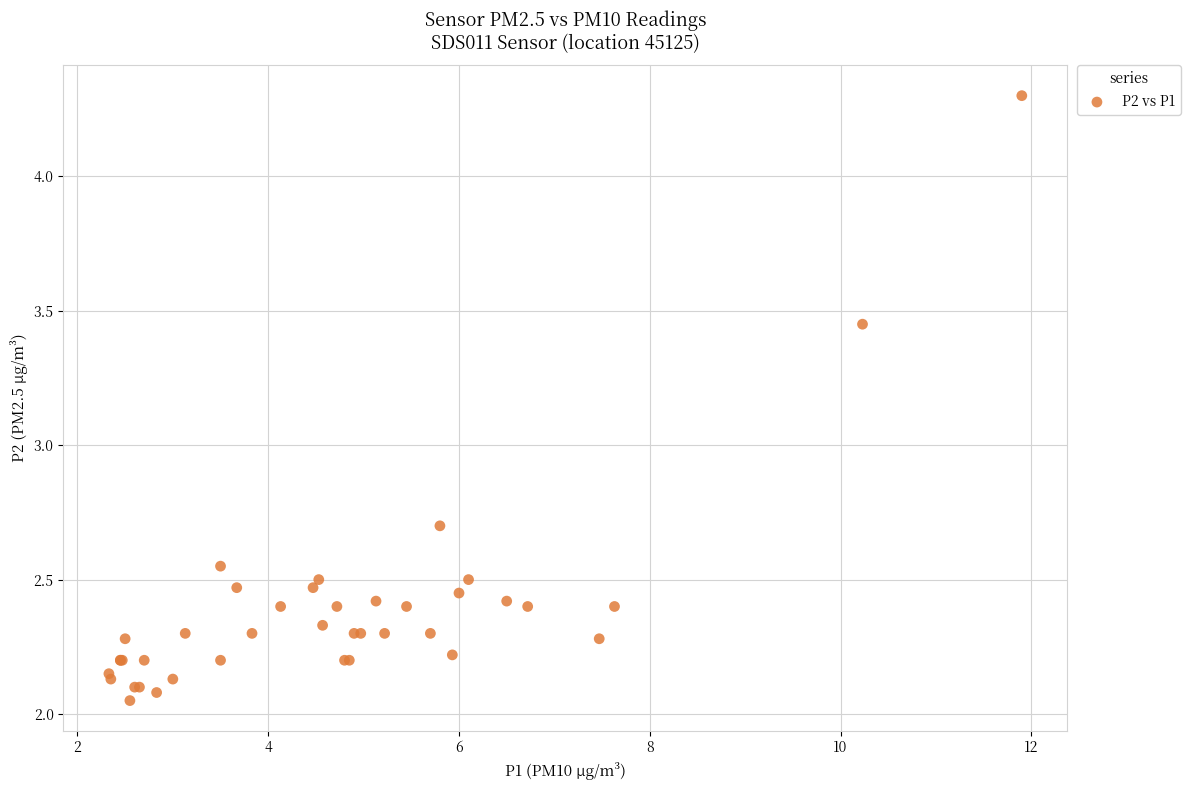

What Y value in the scatter plot is closest to 3?

2.7